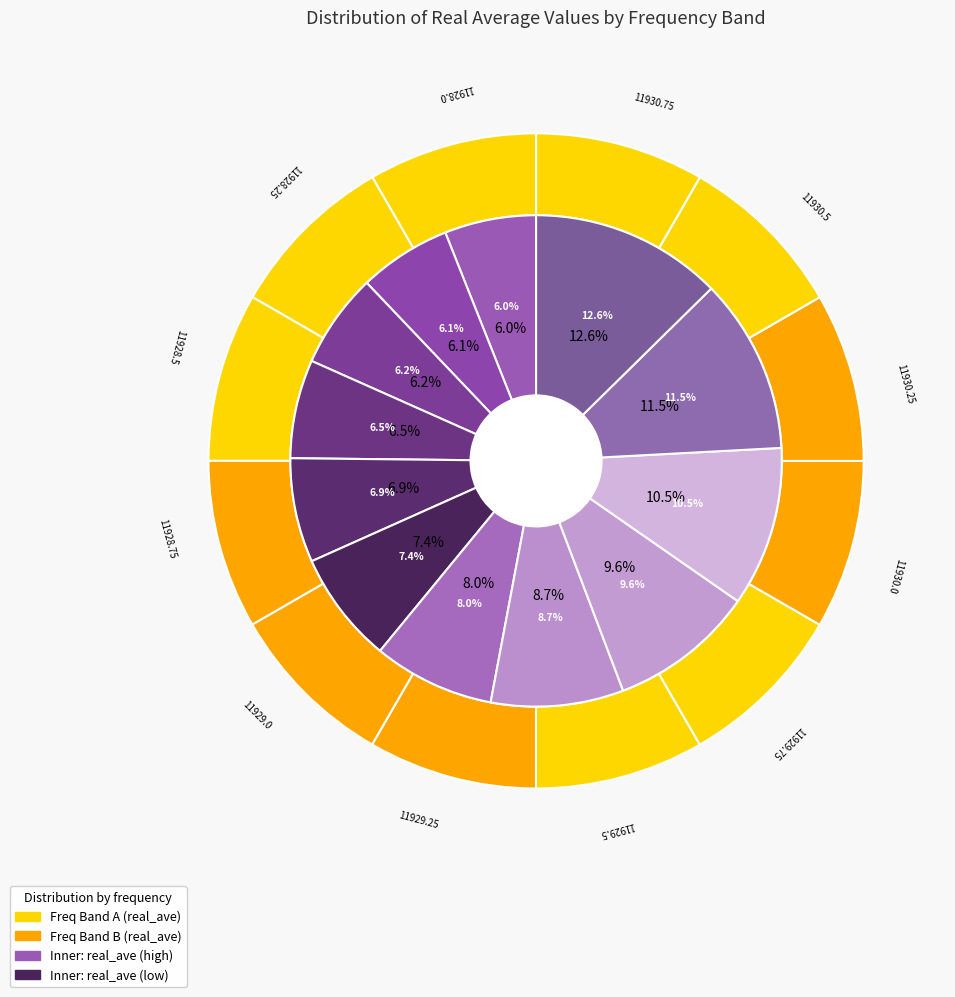

To the nearest percent, what percentage of the pie is 11928.25?

6%